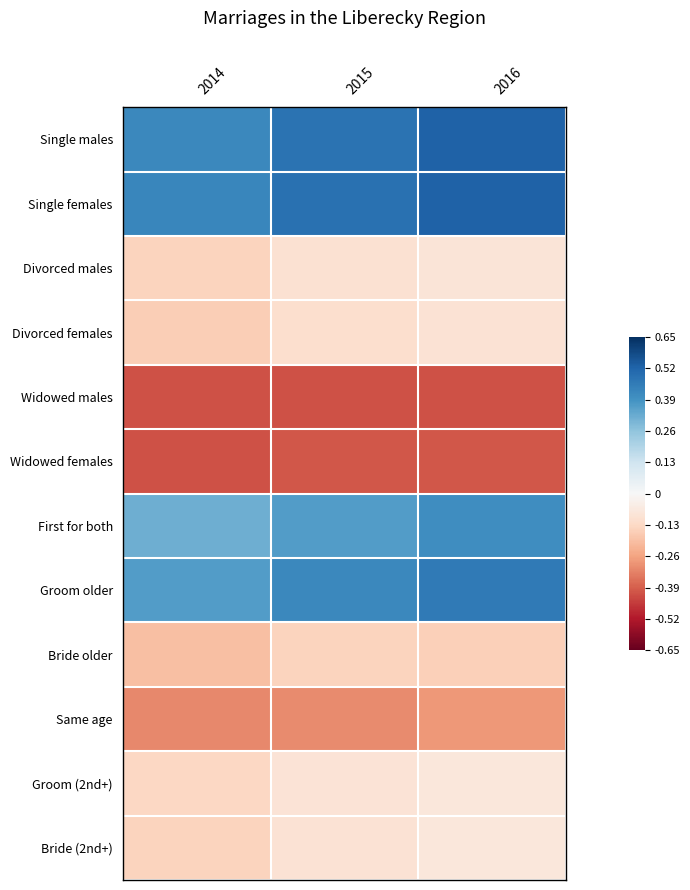

What is the smallest value displayed?

-0.4